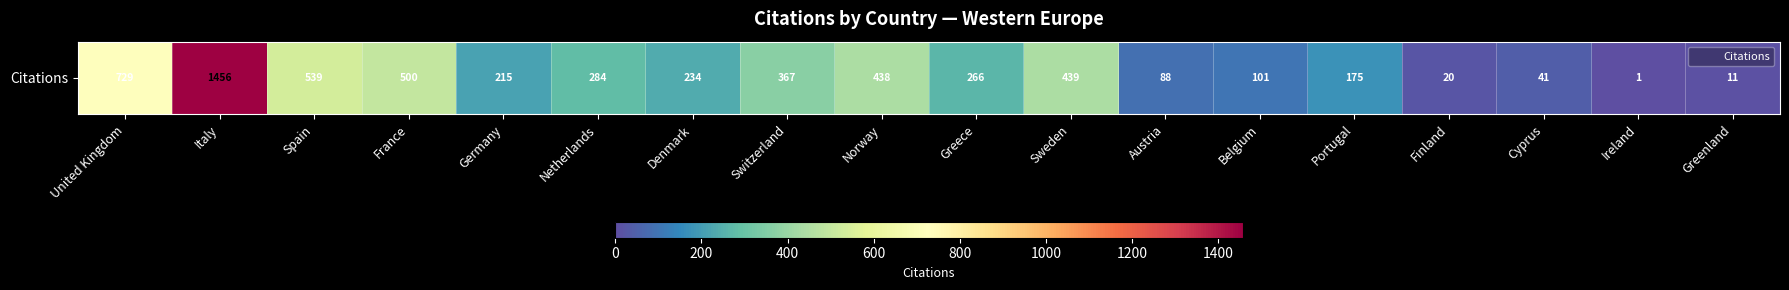

At which category does the chart reach its minimum across all series?

Ireland